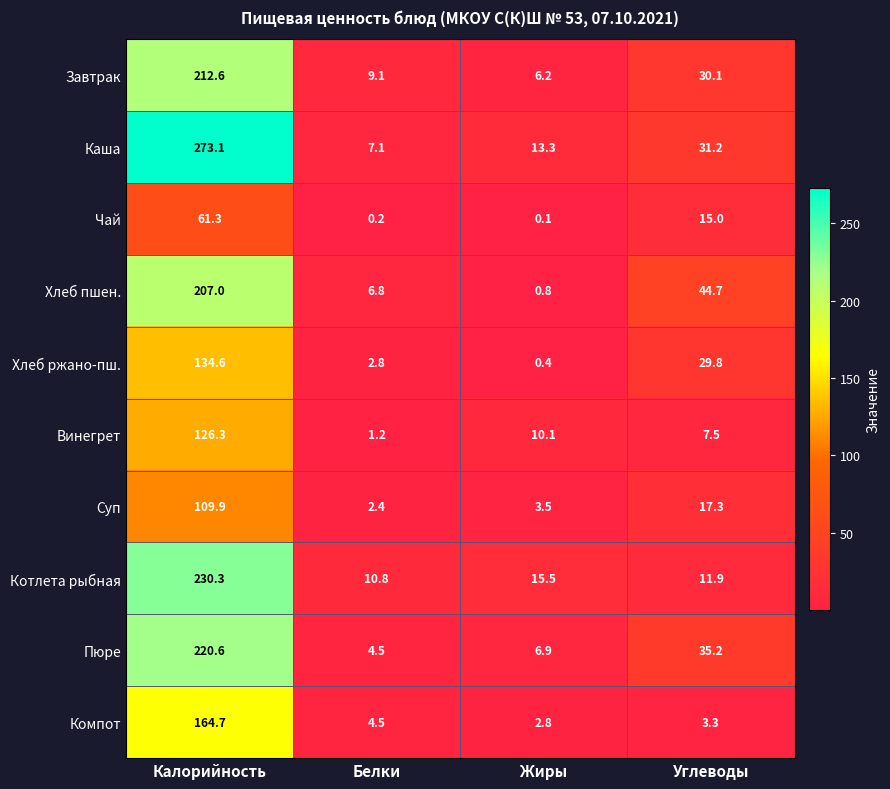

Which series has the widest spread of values?

Каша